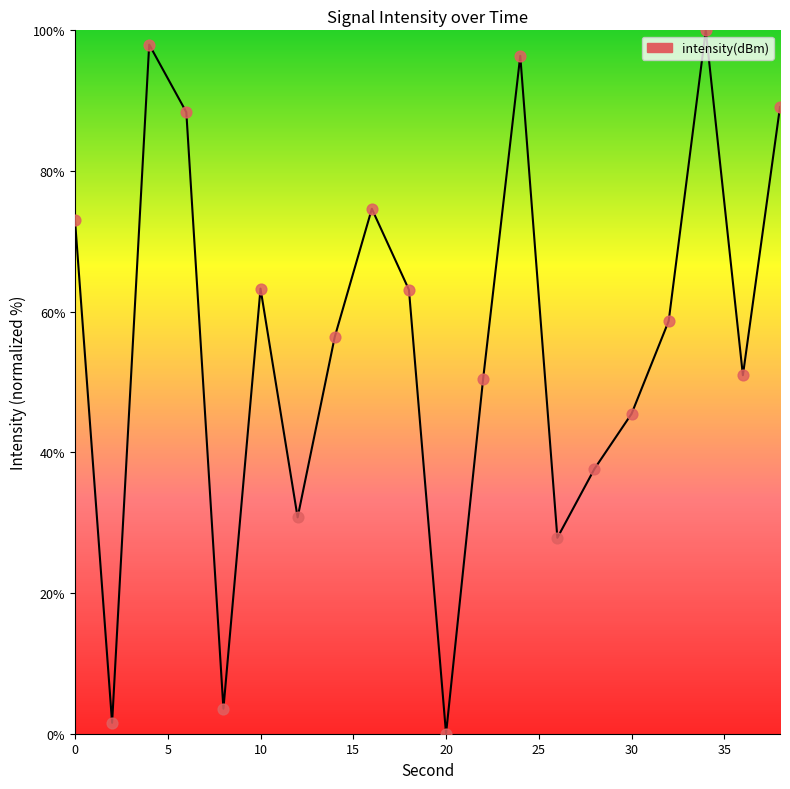

What is the difference between the maximum and minimum values?

100.0